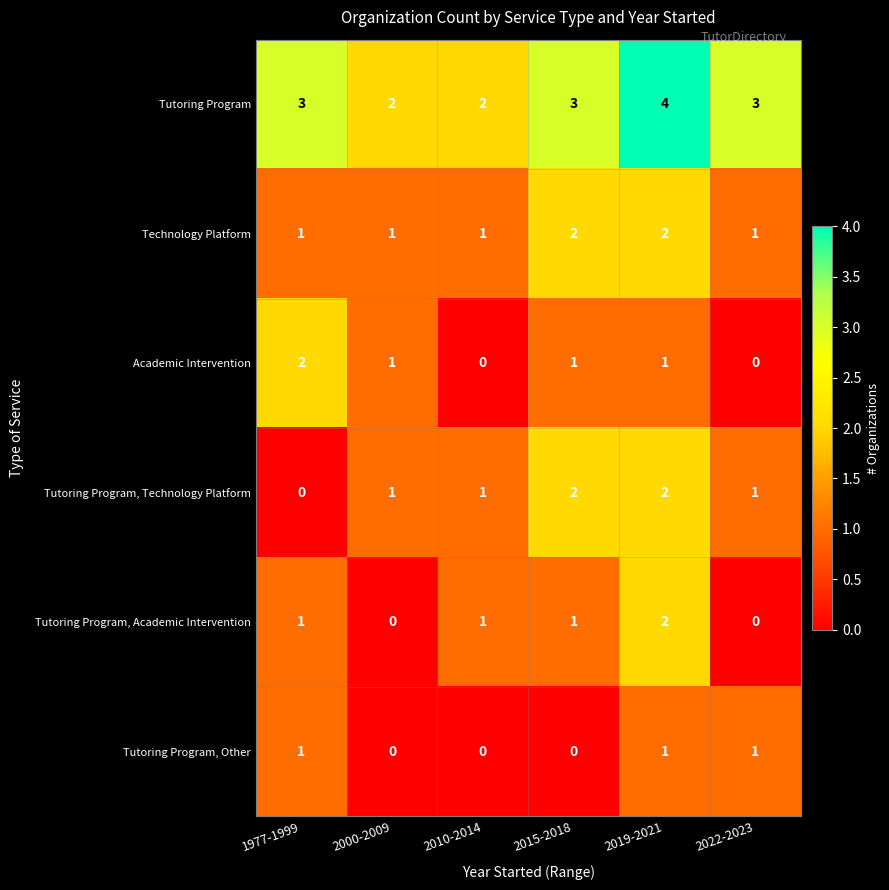

At which category does the chart reach its peak across all series?

2019-2021